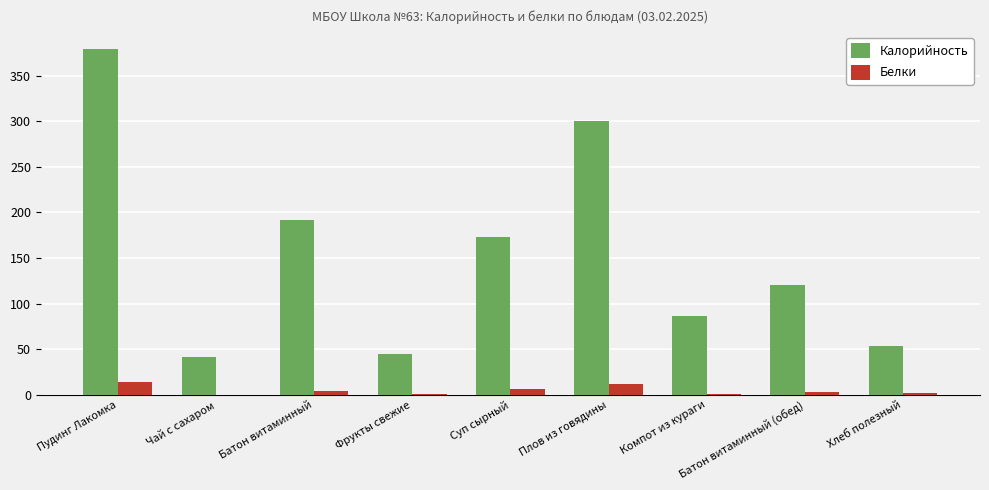

Count the number of data series in this chart.

2